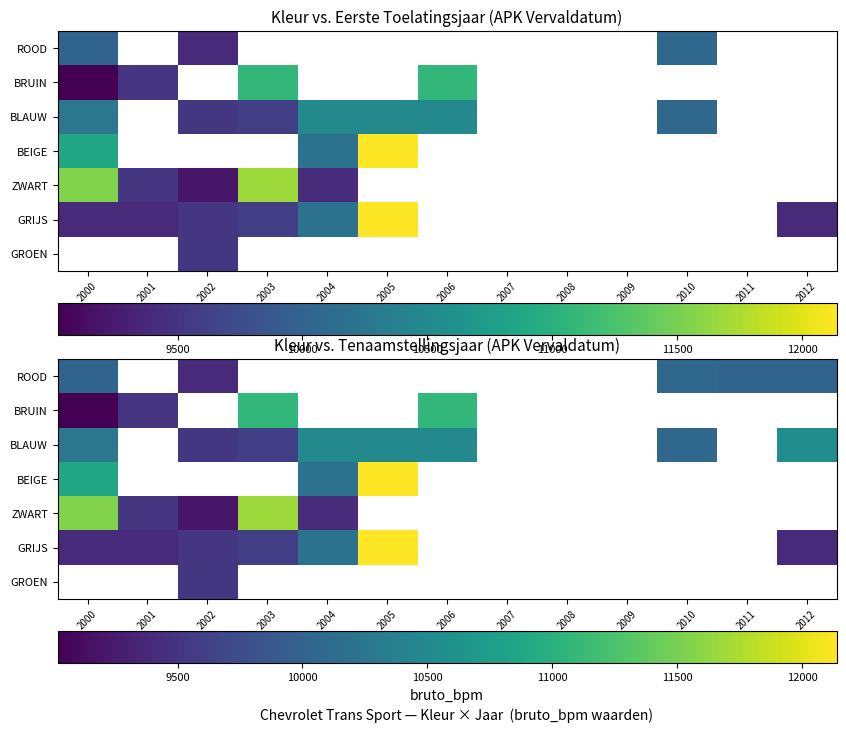

Is the value of BRUIN at 2005 greater than the value of GROEN at 2000?

No